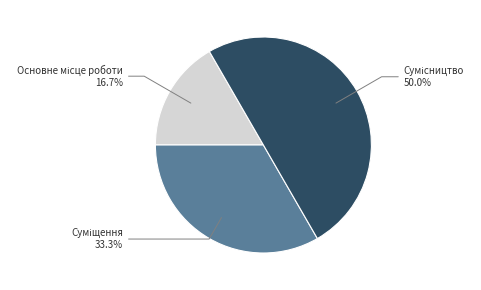

To the nearest percent, what is the difference between the largest and smallest slice percentages?

33%